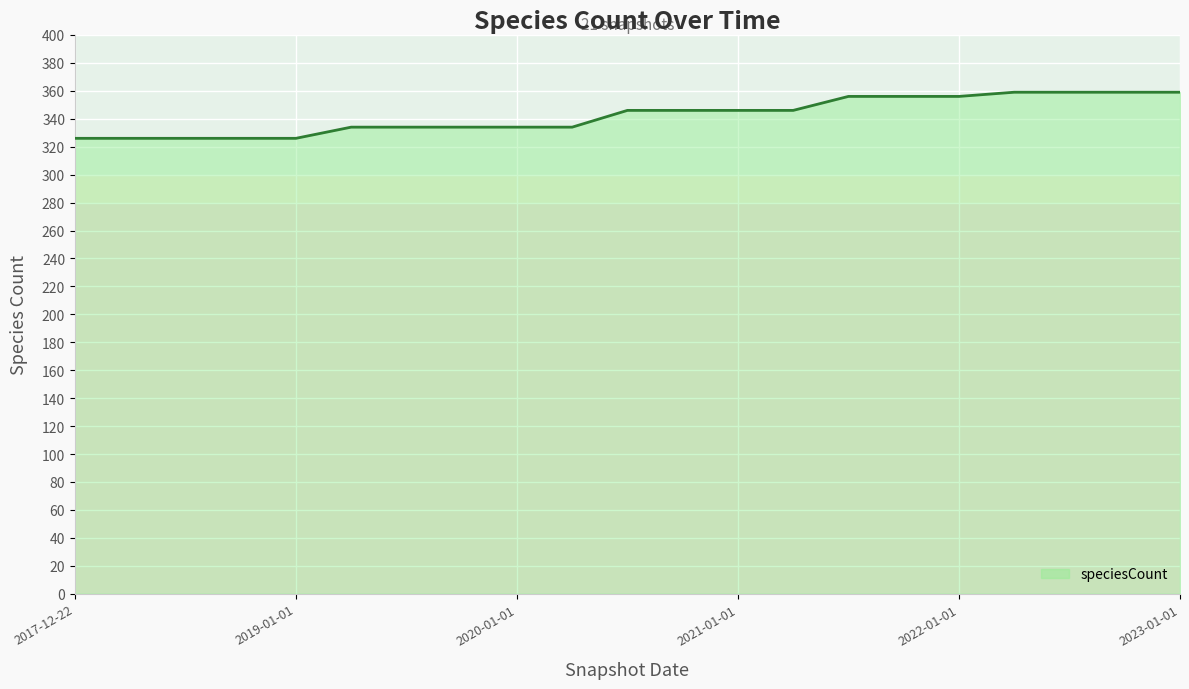

What is the smallest value displayed?

326